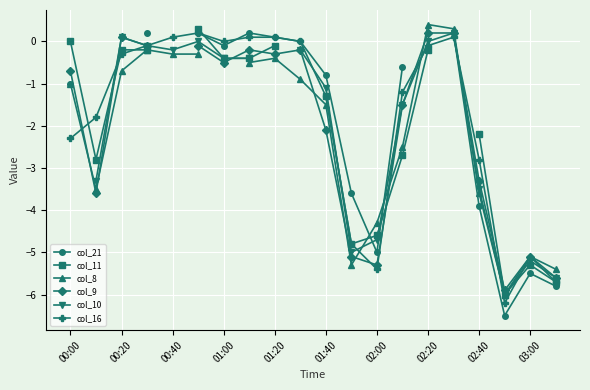

What is the difference between the maximum and minimum values in the col_21 series?

6.7